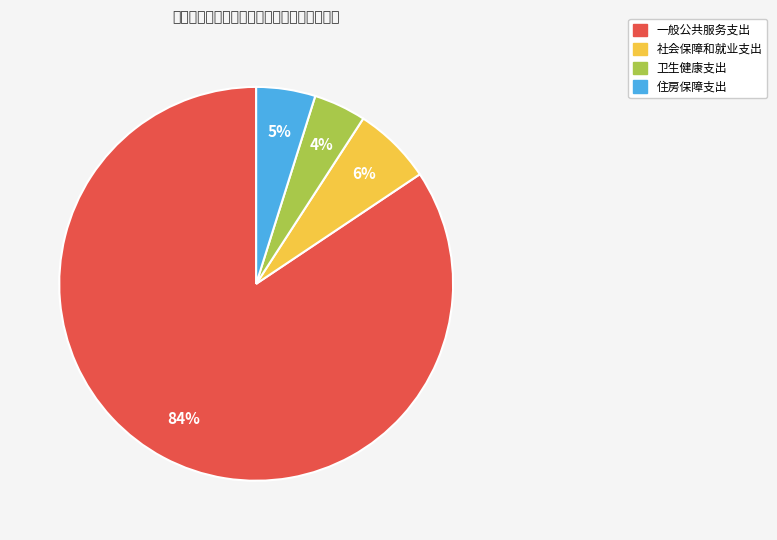

Is the sum of 社会保障和就业支出 and 卫生健康支出 greater than half?

No